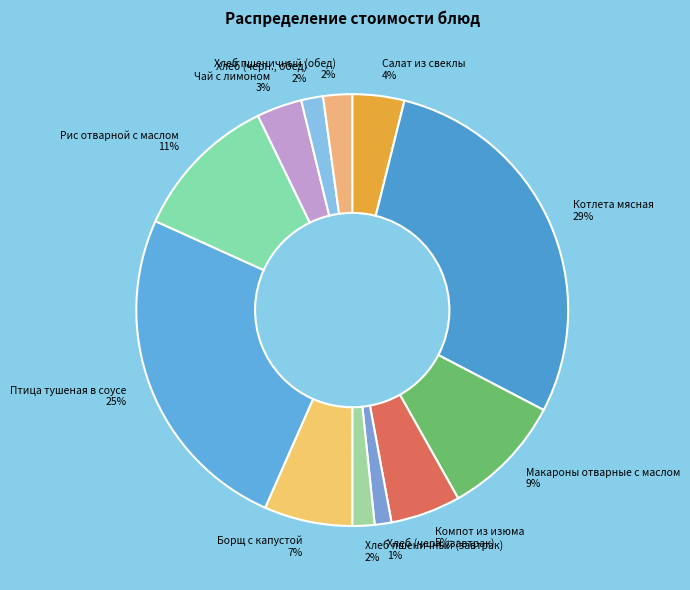

How many slices are in this pie chart?

12